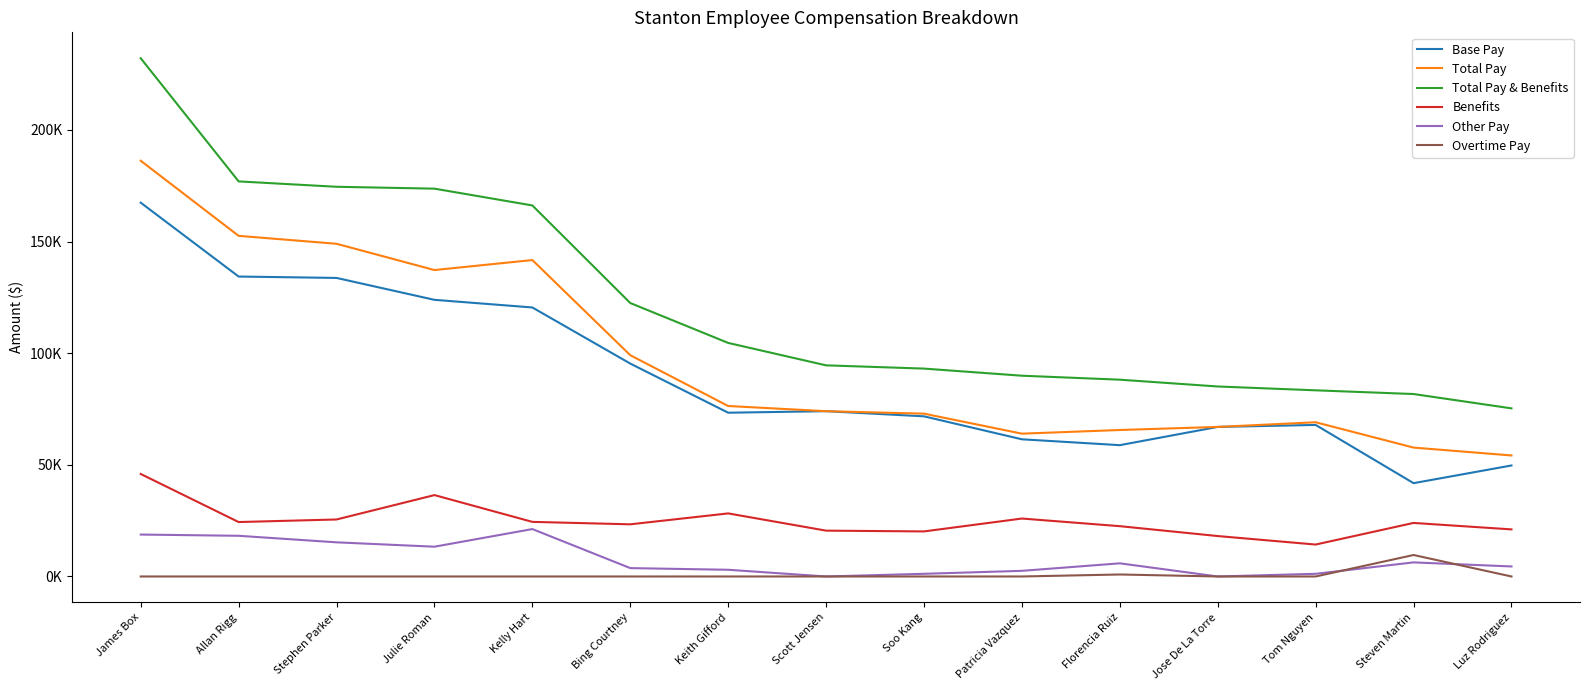

True or false: Base Pay and Total Pay & Benefits cross at least once.

False